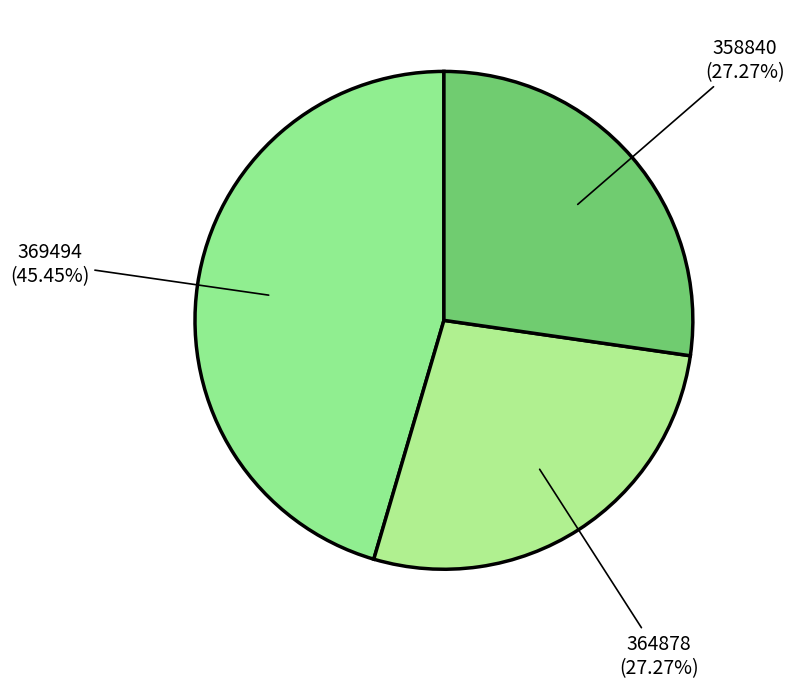

How many segments does this pie chart have?

3